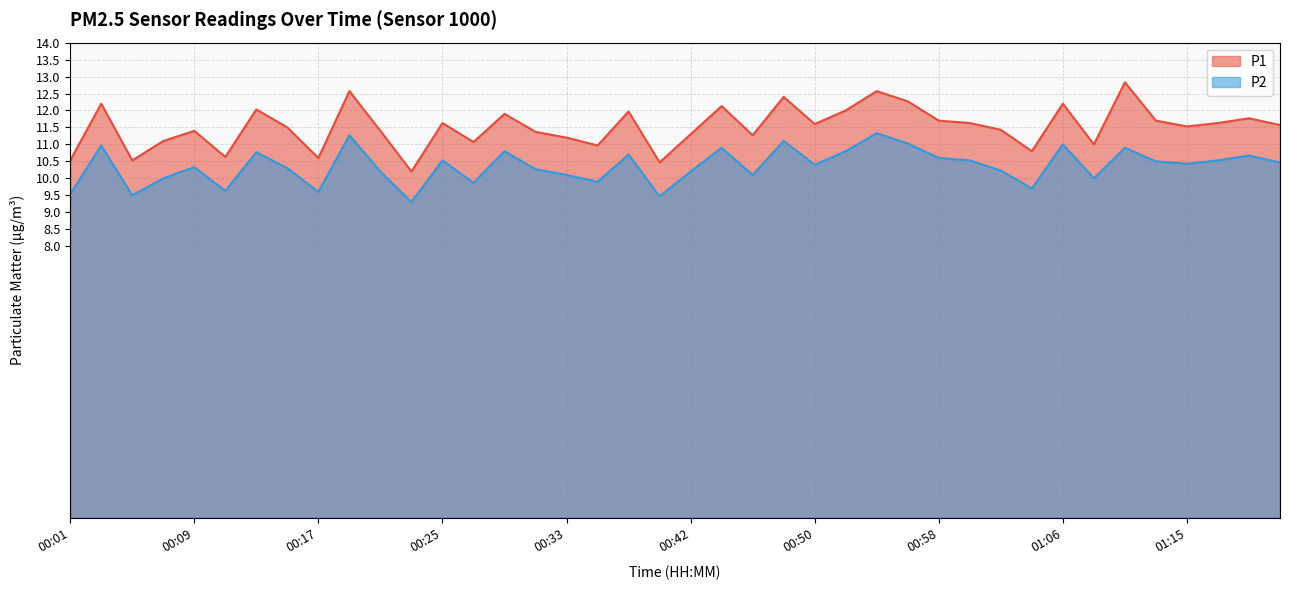

What position from the right is 01:21?

1